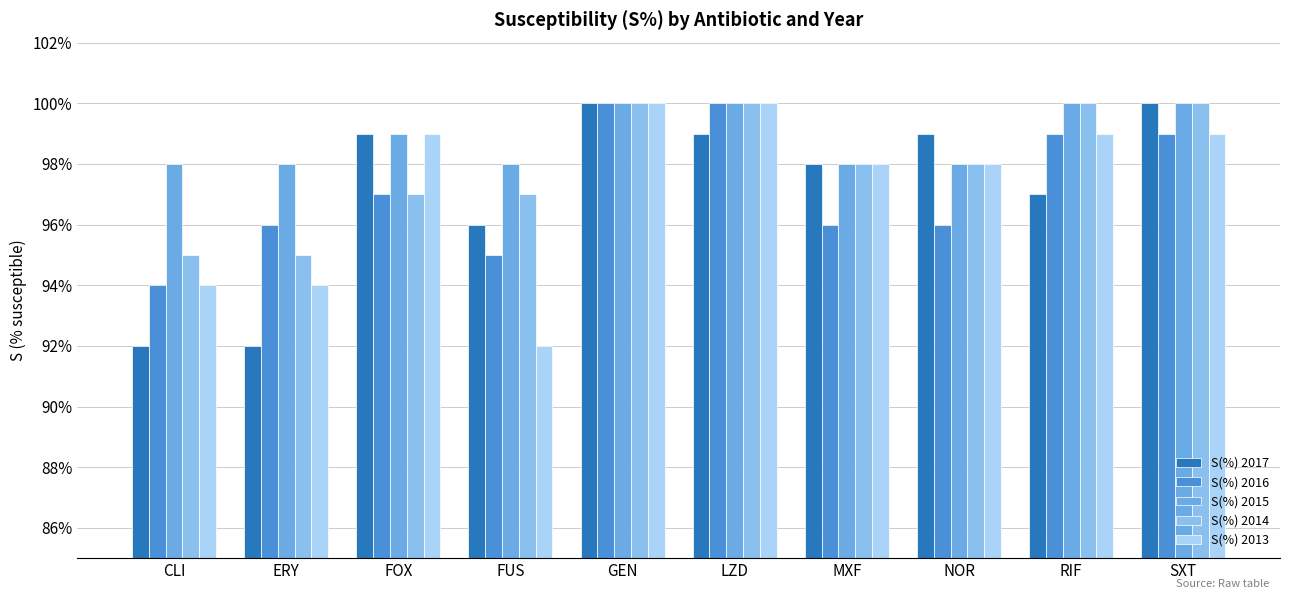

Count the number of data series in this chart.

5